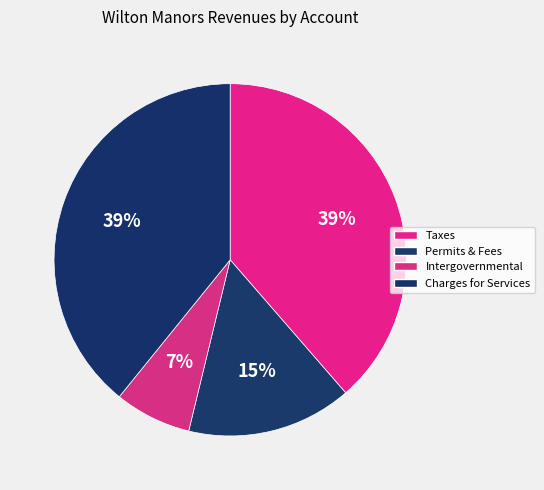

Rank the categories by value from lowest to highest.

Intergovernmental Revenue, Permits, Fees, and Special Assessments, Taxes, Charges for Services